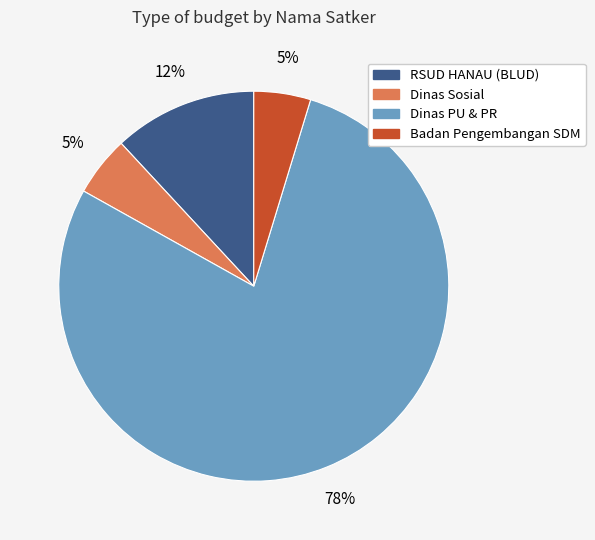

Is there a majority slice in this chart?

Yes